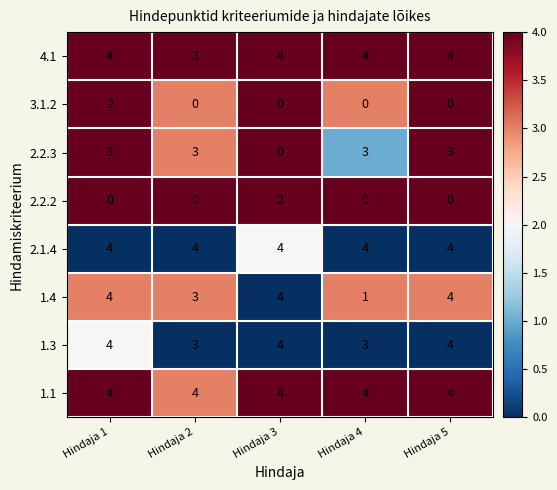

True or false: 2.2.3 has a value of 4 at Hindaja 1.

False